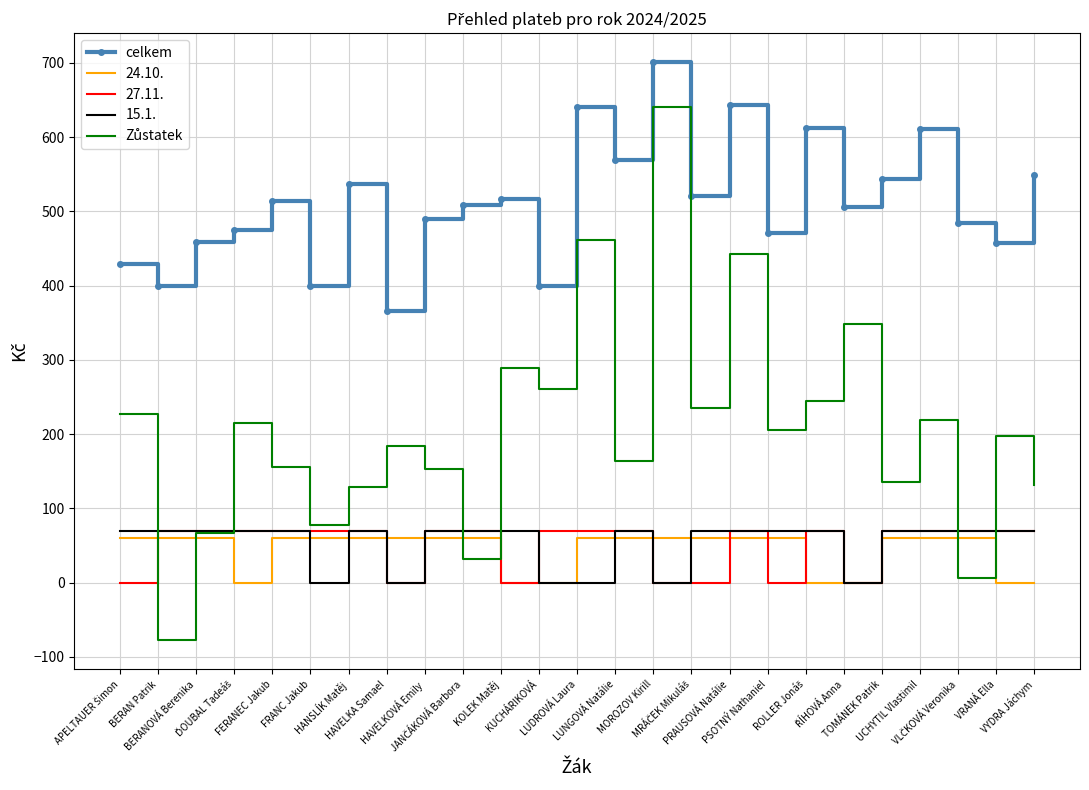

What is the lowest value of the celkem series?

366